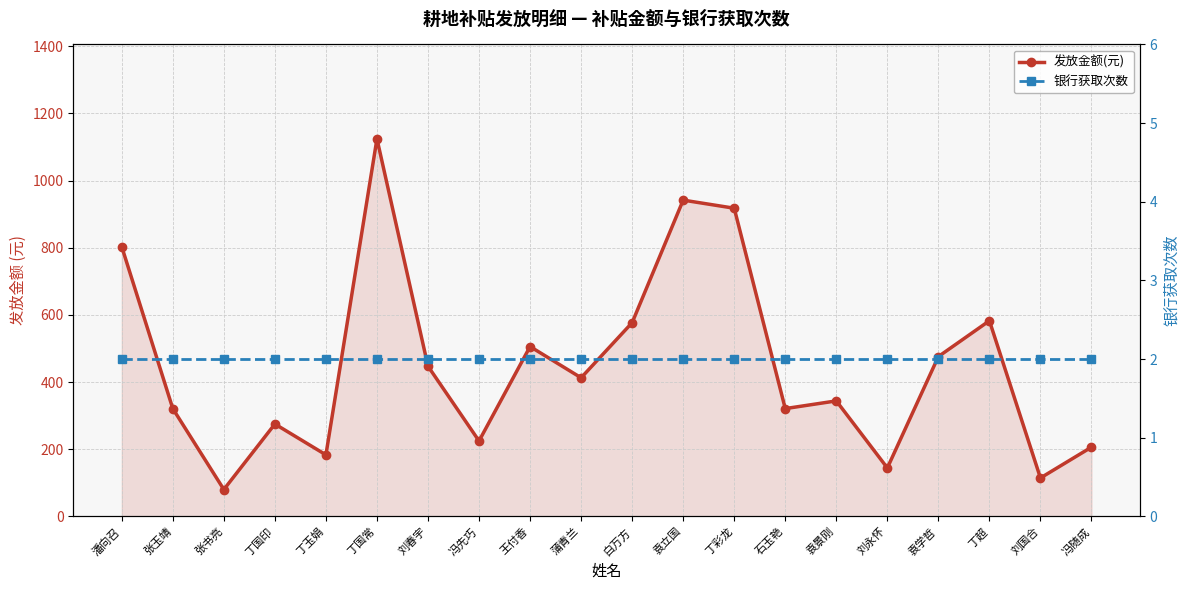

At which category is the sum across all series the highest?

丁国常